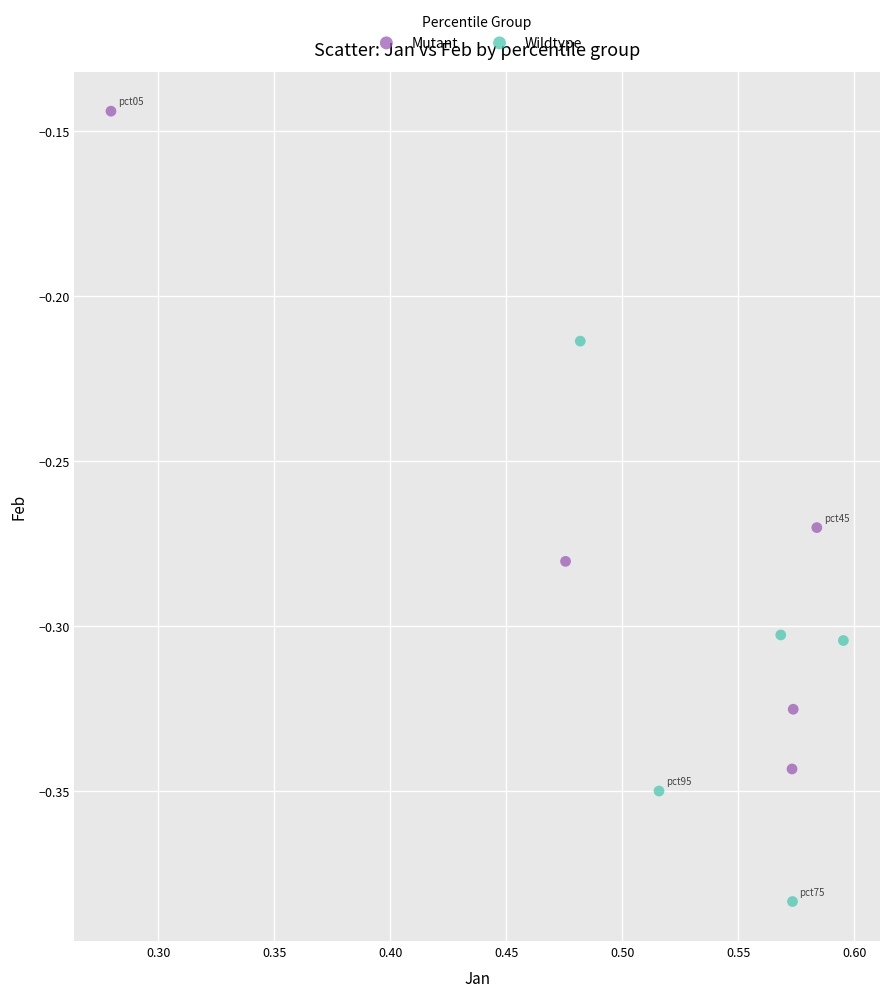

Which series contains the lowest Y value?

Wildtype